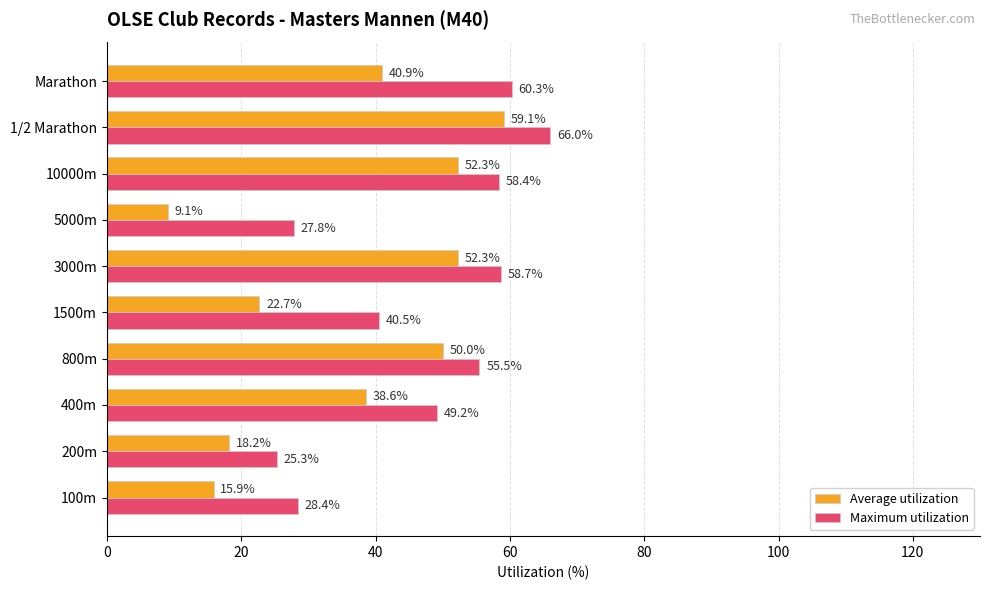

What position from the left is 60?

4